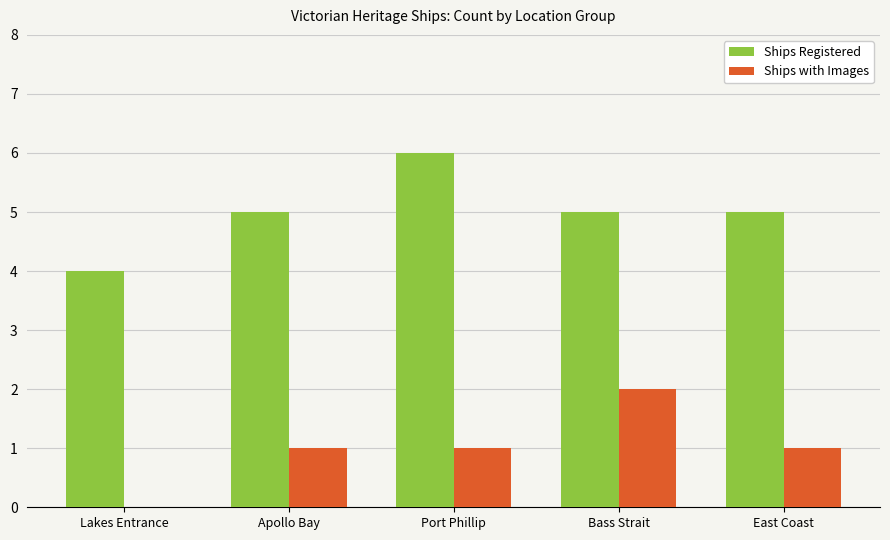

Which series changed the most between Bass Strait and East Coast?

Ships with Images